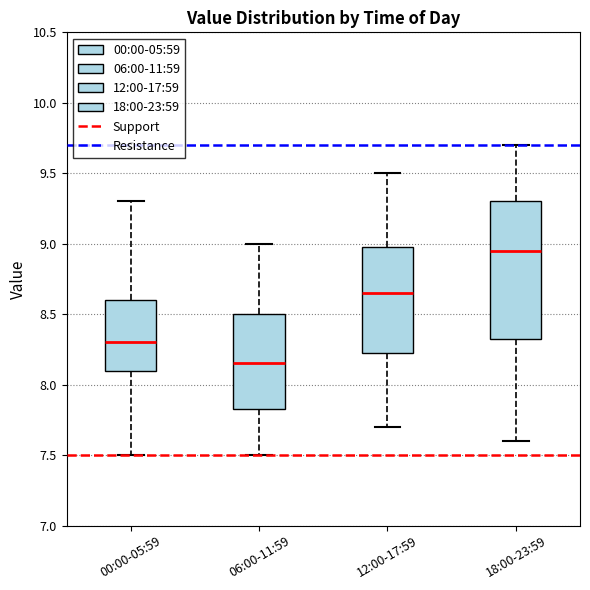

Reading left to right, transcribe this box plot: for each box, give where its median line is, the range the box spans, and where its two whiskers end, as read against the y-axis. The values are not printed on the chart, so give them approximately, as read against the axis.

00:00-05:59: median 8.30, box 8.10 to 8.60, whiskers 7.50 to 9.30
06:00-11:59: median 8.15, box 7.85 to 8.50, whiskers 7.50 to 9.00
12:00-17:59: median 8.65, box 8.25 to 9.00, whiskers 7.70 to 9.50
18:00-23:59: median 8.95, box 8.35 to 9.30, whiskers 7.60 to 9.70